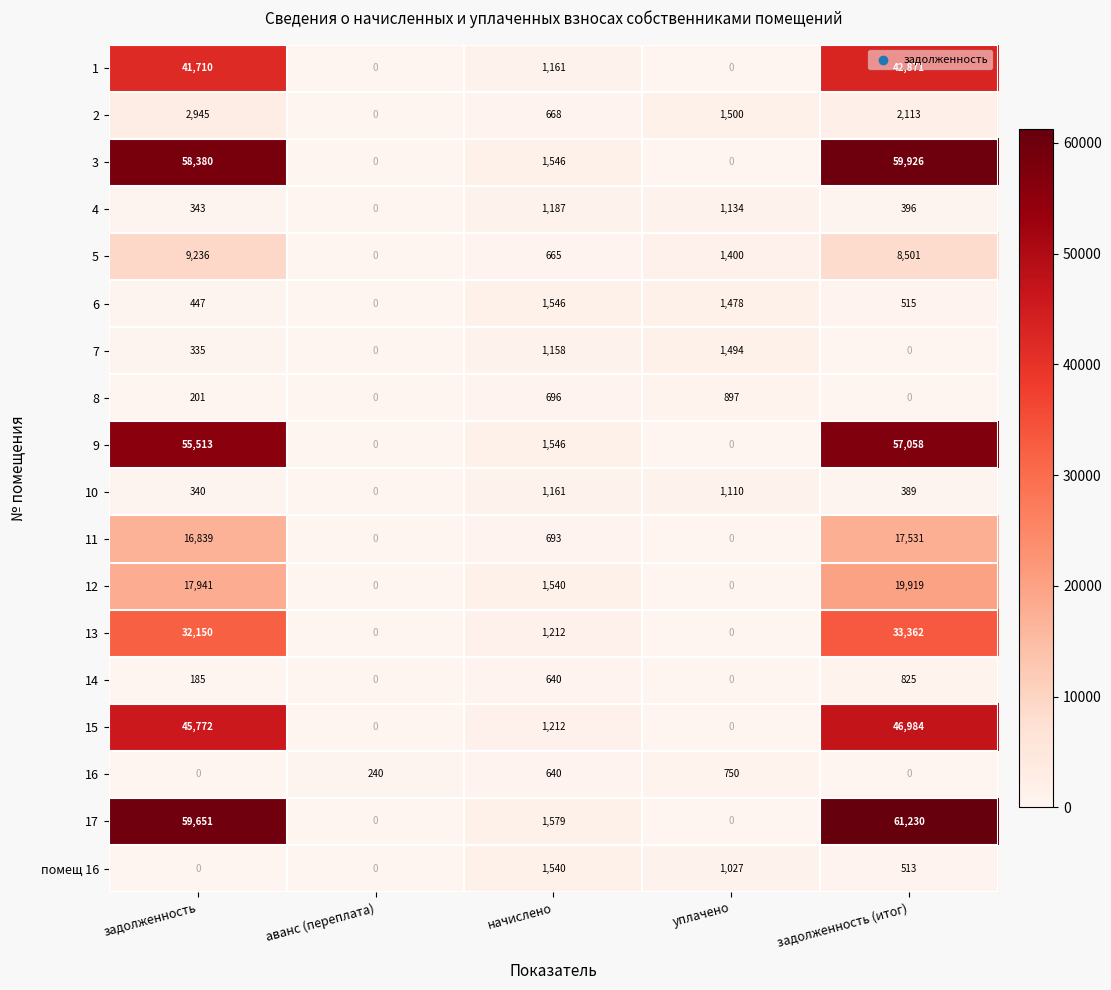

What is the difference between the highest and lowest values at задолженность?

59651